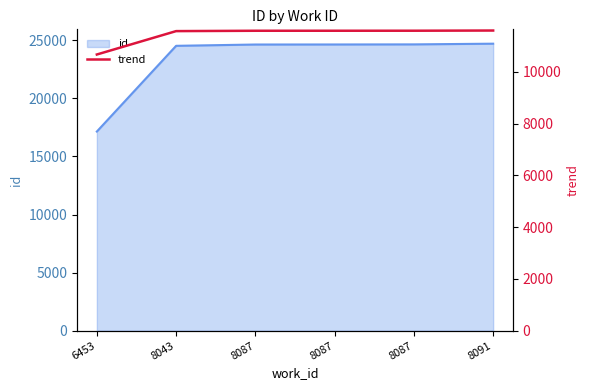

Which has a higher value, 6453 or 8091?

8091